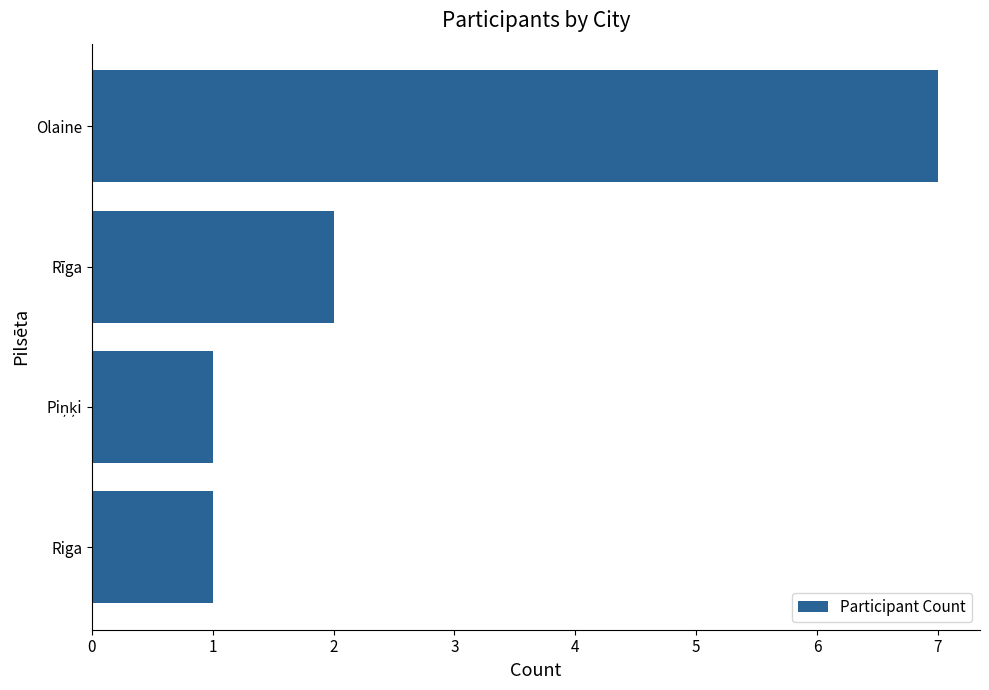

What is the average value?

3